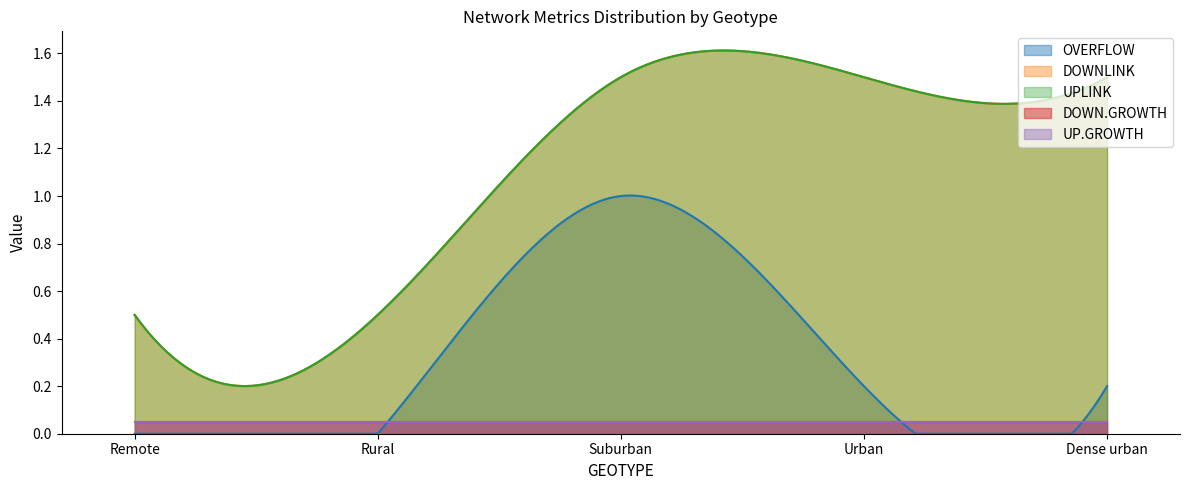

The value of UP.GROWTH at Rural is 0.1. True or false?

False